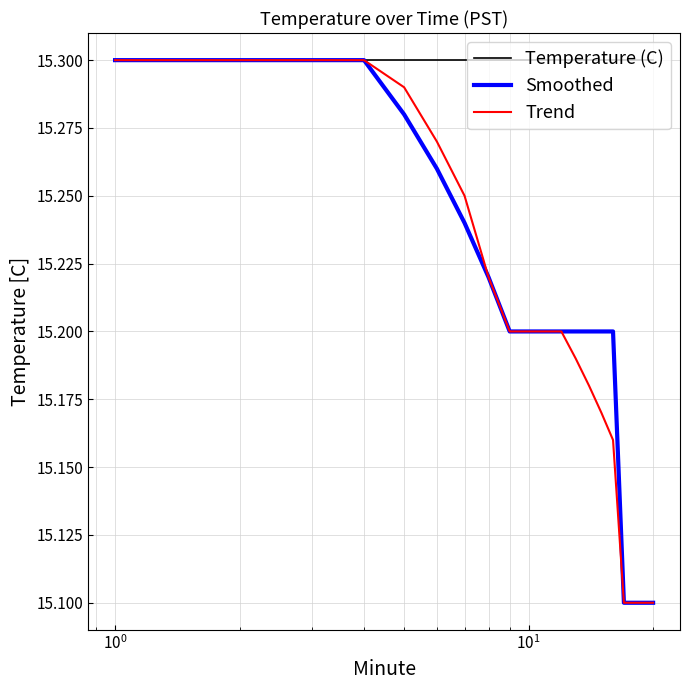

Does the chart display data point markers on the line(s)?

No